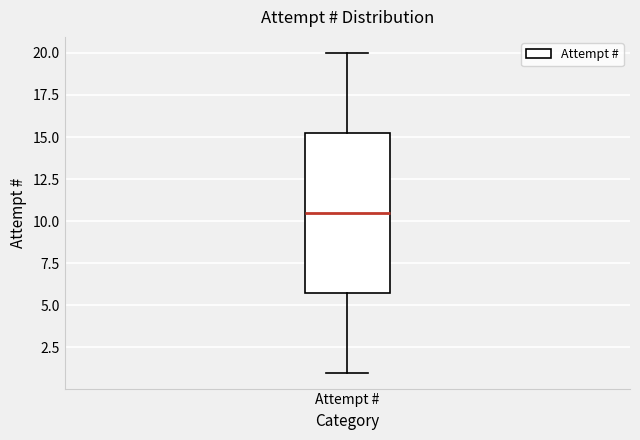

Read this box plot against the y-axis: the position of the median line, the range covered by the box, and the ends of both whiskers. The values are not printed on the chart, so give them approximately, as read against the axis.

median 10.5, box 6.0 to 15.5, whiskers 1.0 to 20.0